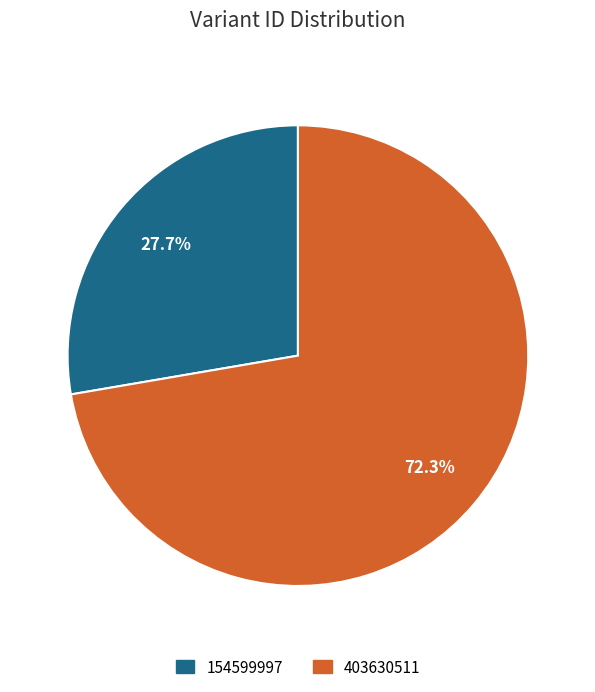

What is the total percentage of 403630511 and 154599997?

100.0%